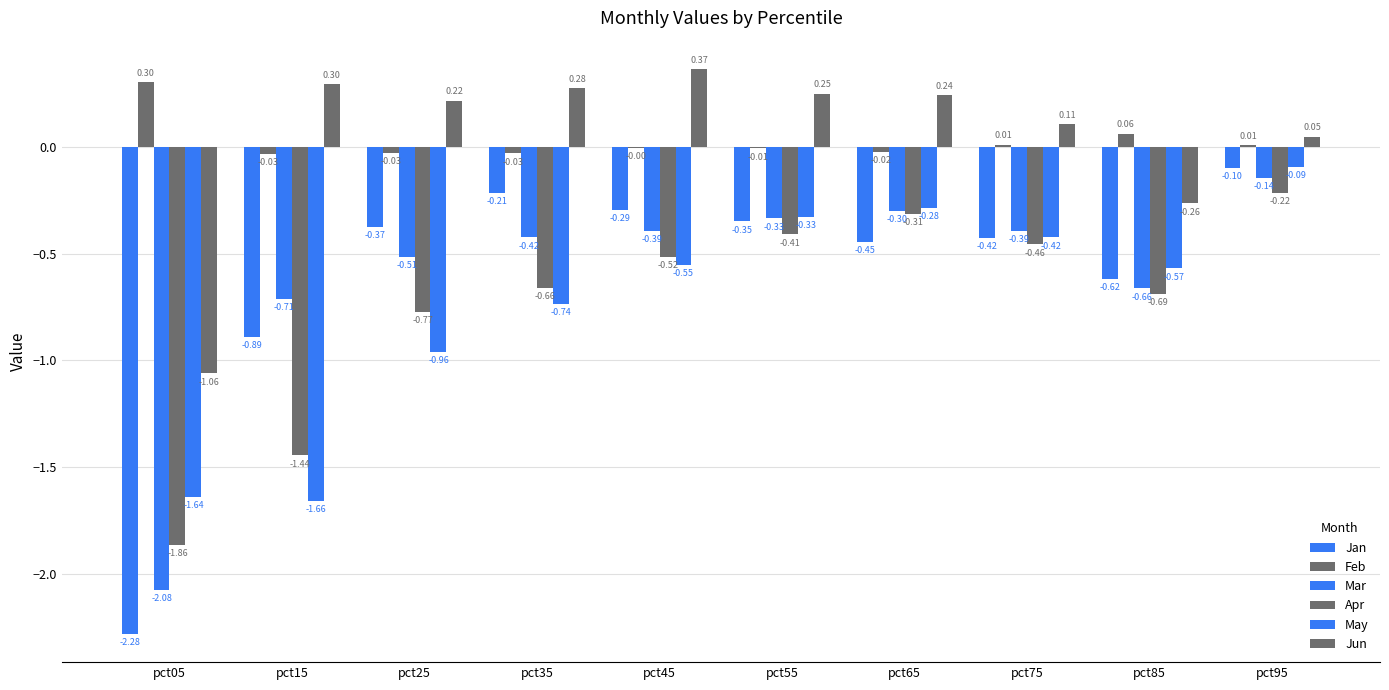

Reading right to left, list all the values displayed in this chart.

Jan: -0.1	-0.6	-0.4	-0.4	-0.3	-0.3	-0.2	-0.4	-0.9	-2.3
Feb: 0.0	0.1	0.0	-0.0	-0.0	-0.0	-0.0	-0.0	-0.0	0.3
Mar: -0.1	-0.7	-0.4	-0.3	-0.3	-0.4	-0.4	-0.5	-0.7	-2.1
Apr: -0.2	-0.7	-0.5	-0.3	-0.4	-0.5	-0.7	-0.8	-1.4	-1.9
May: -0.1	-0.6	-0.4	-0.3	-0.3	-0.6	-0.7	-1.0	-1.7	-1.6
Jun: 0.0	-0.3	0.1	0.2	0.2	0.4	0.3	0.2	0.3	-1.1